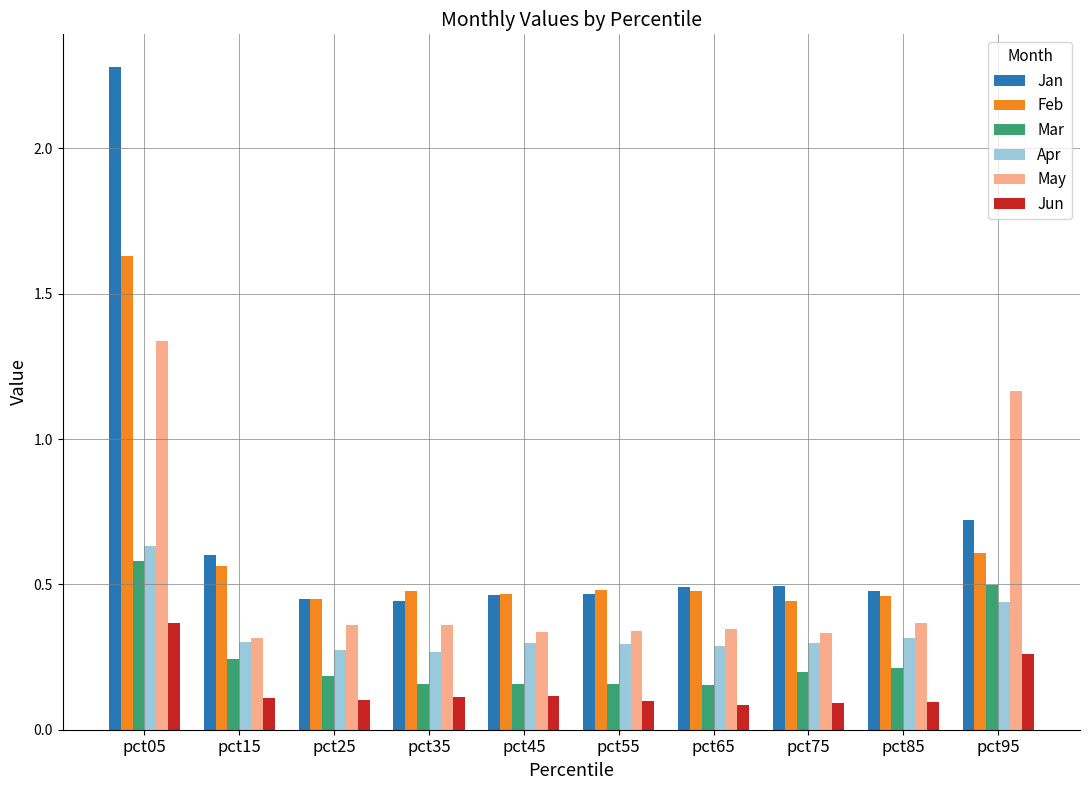

How many Feb values are between 0 and 1?

9